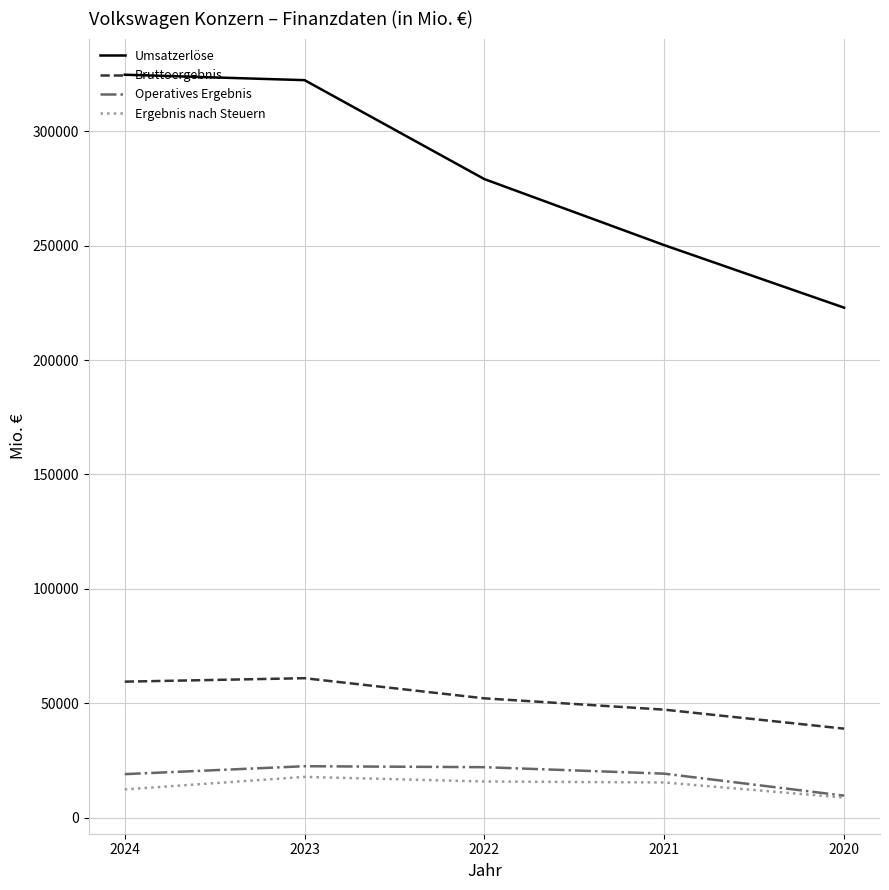

Does the chart have visible grid lines?

Yes